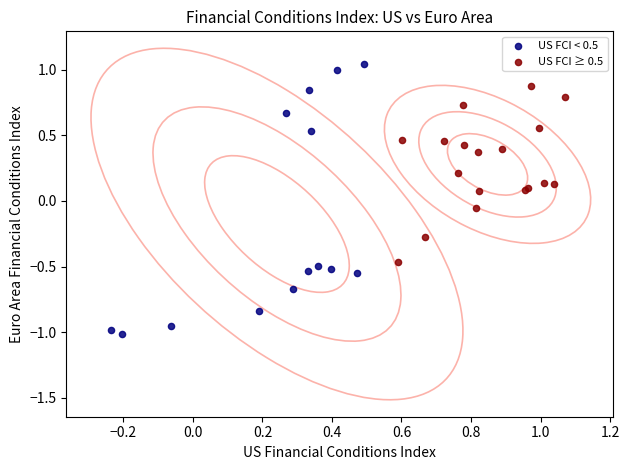

Which series has the largest Y range (max minus min)?

US FCI < 0.5